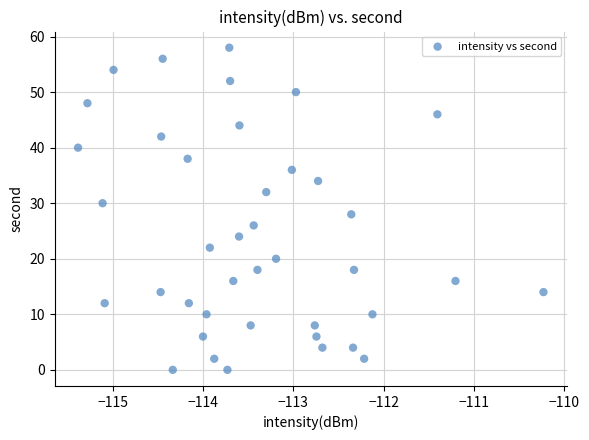

What is the range of Y values (max minus min)?

58